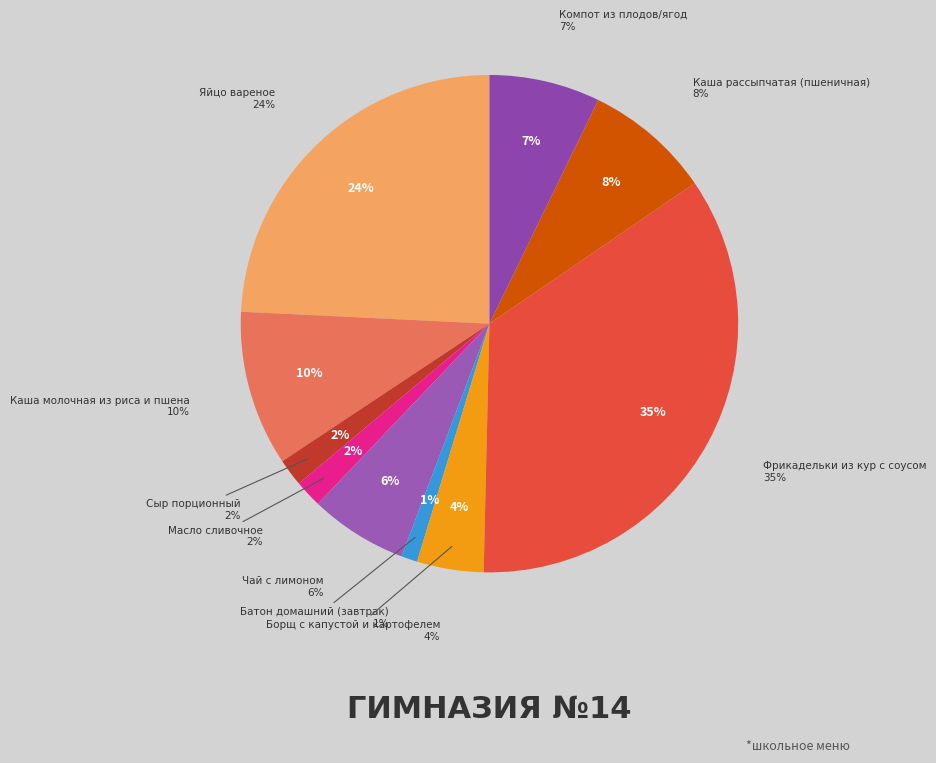

Do Сыр порционный and Борщ с капустой и картофелем together represent more than half of the pie?

No